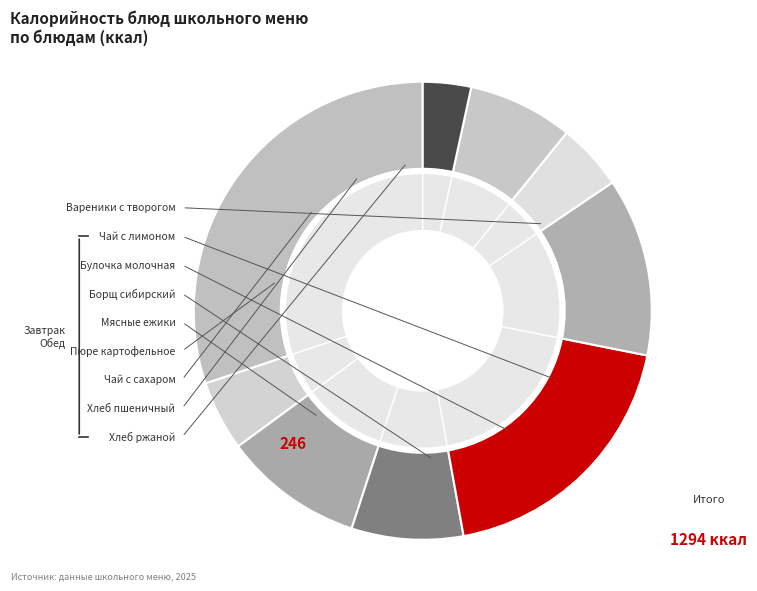

Does Борщ сибирский со сметаной account for over 50% of the chart?

No